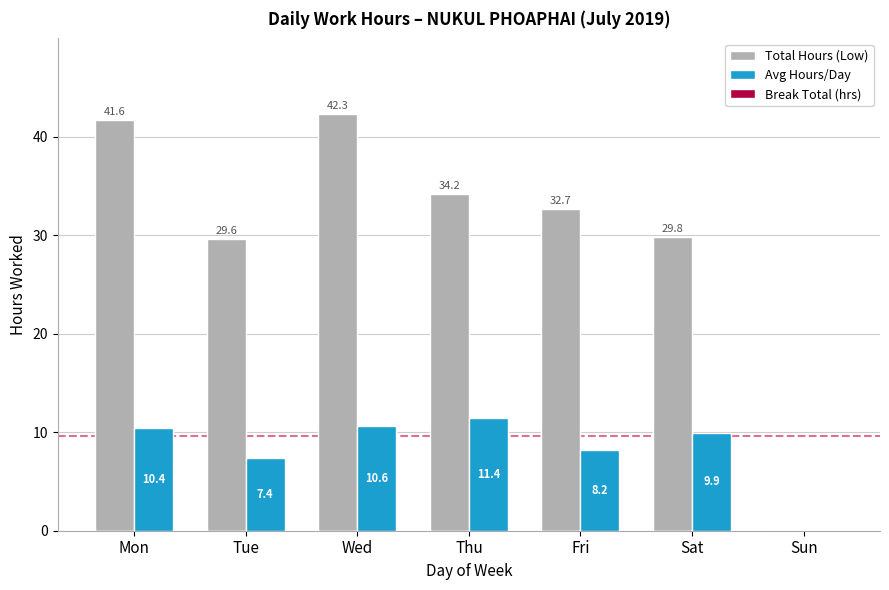

Is the value of Avg Hours/Day at Fri greater than the value of Total Hours (Low) at Wed?

No